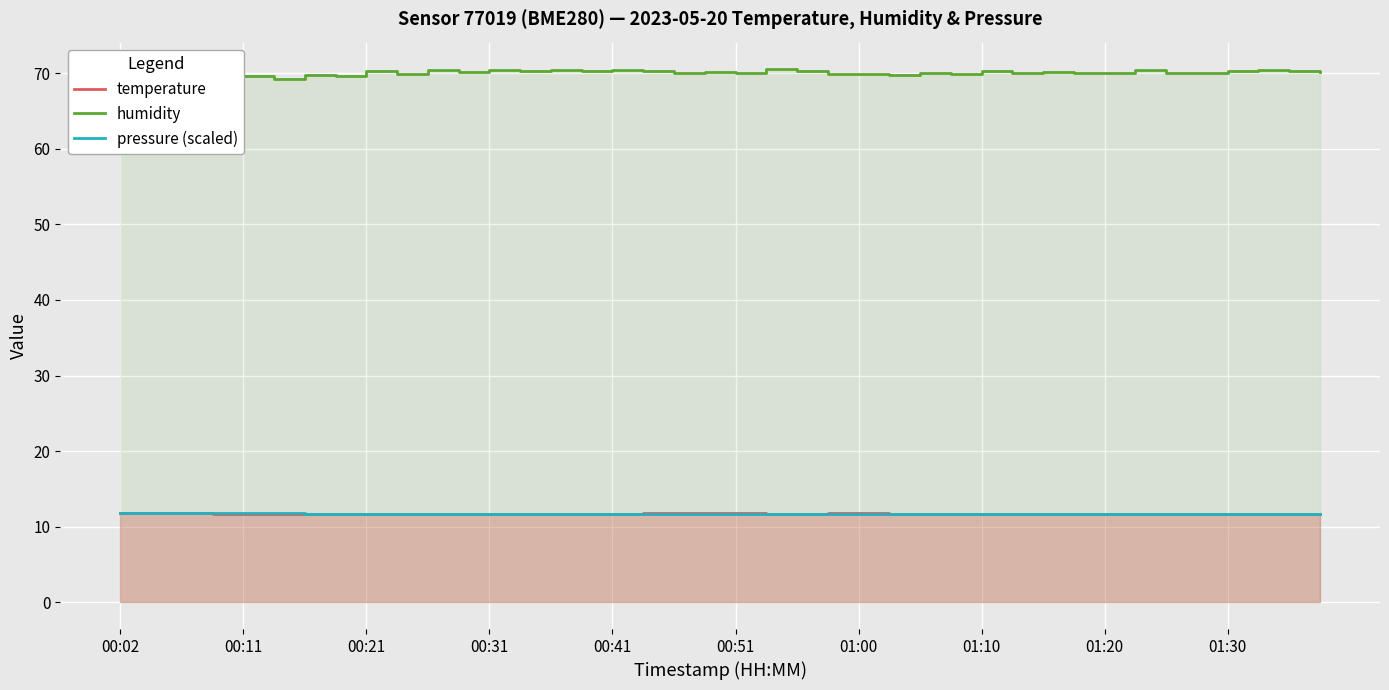

Does the chart display data point markers on the line(s)?

No